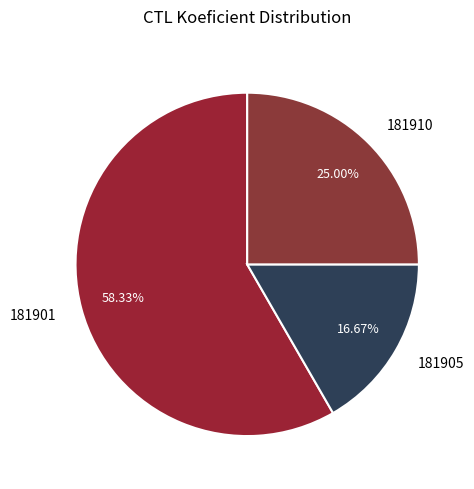

To the nearest percent, what percentage of the pie is 181910?

25%